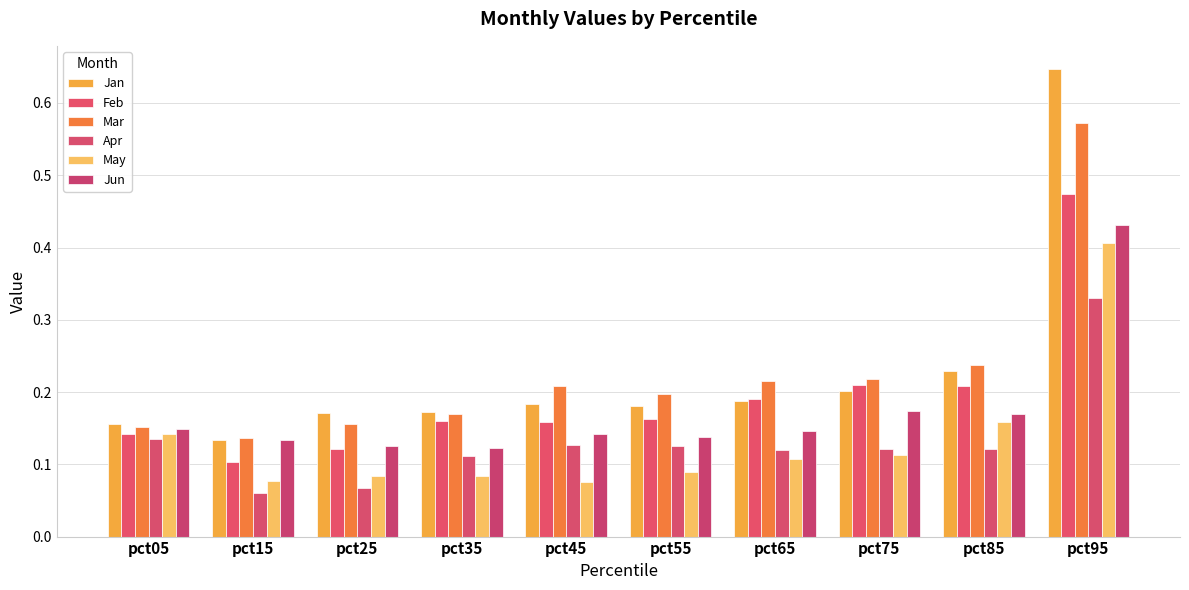

How many bars are there in each group?

6